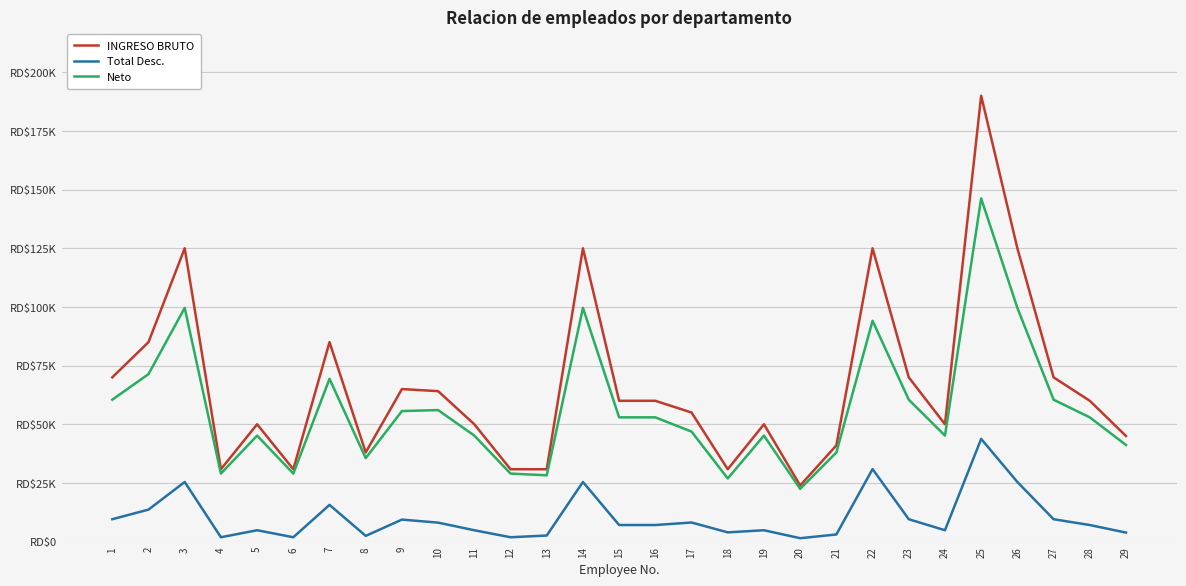

True or false: INGRESO BRUTO has a value of 54593.6 at 14.

False